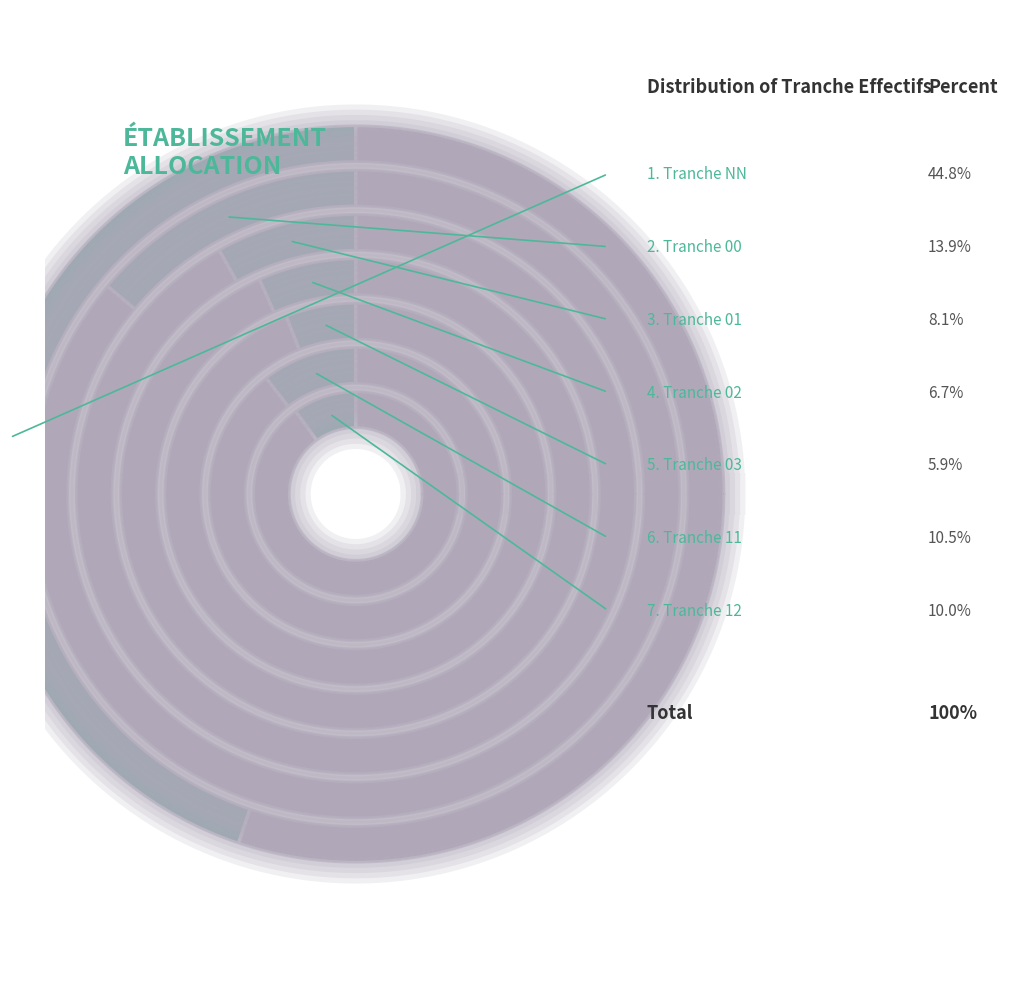

Does NN represent more than half of the total?

No